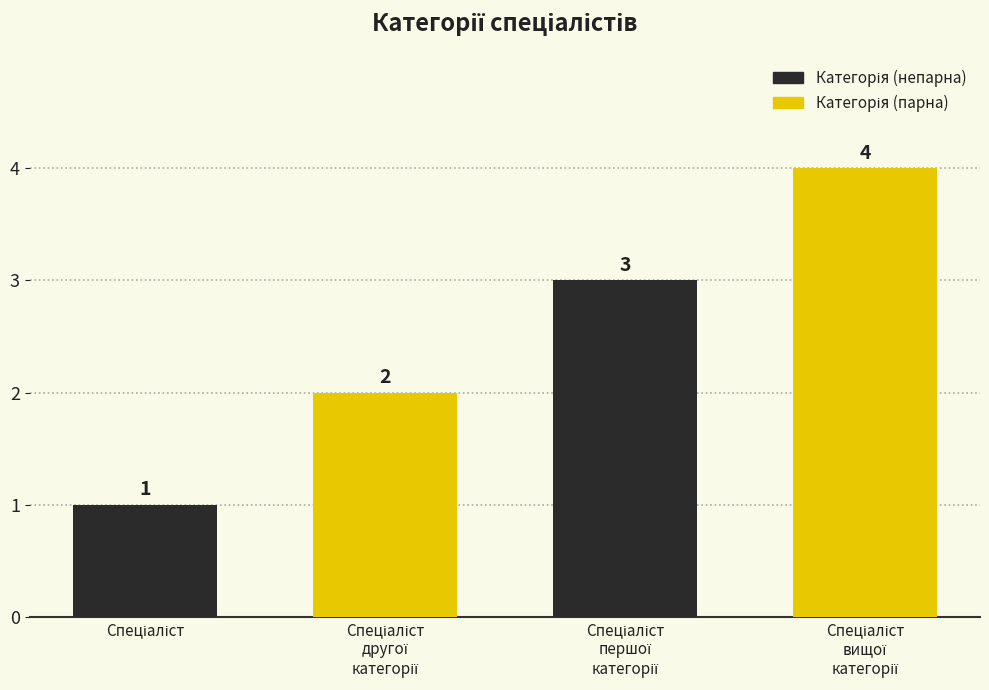

What is the smallest value displayed?

1